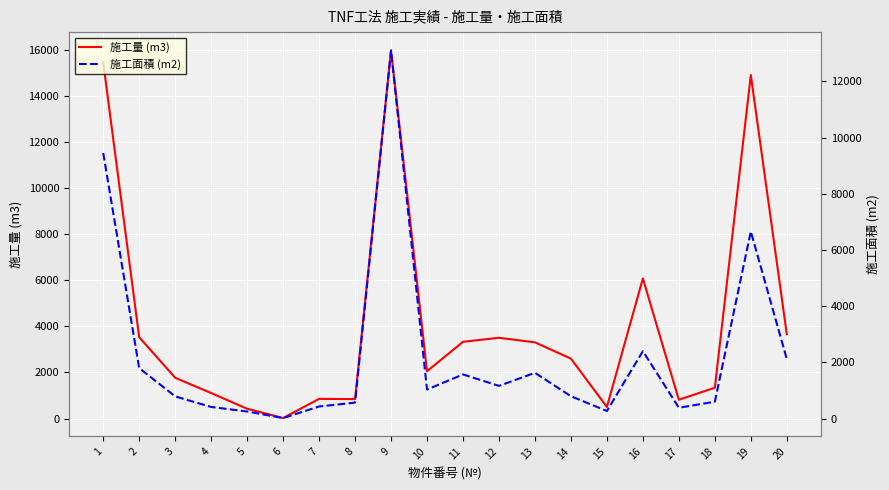

What is the value of the 施工量 (m3) point at the 16th from the left?

6083